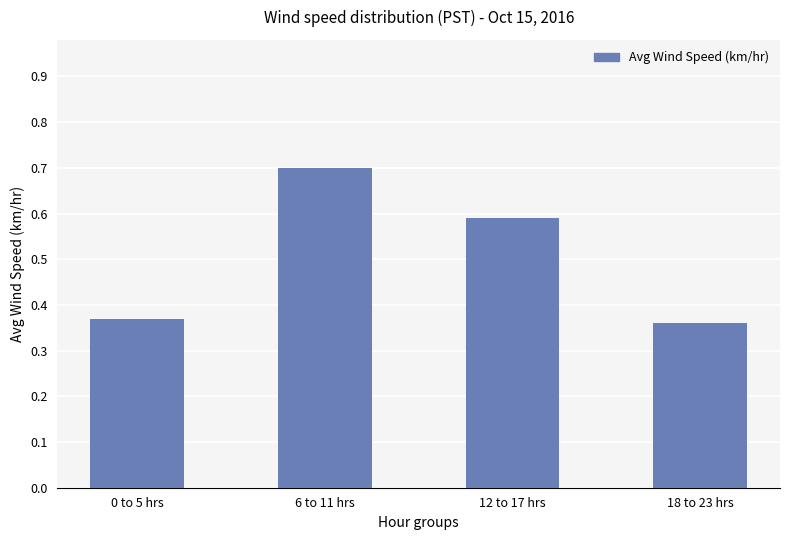

The value at 6 to 11 hrs is 0.3. True or false?

False